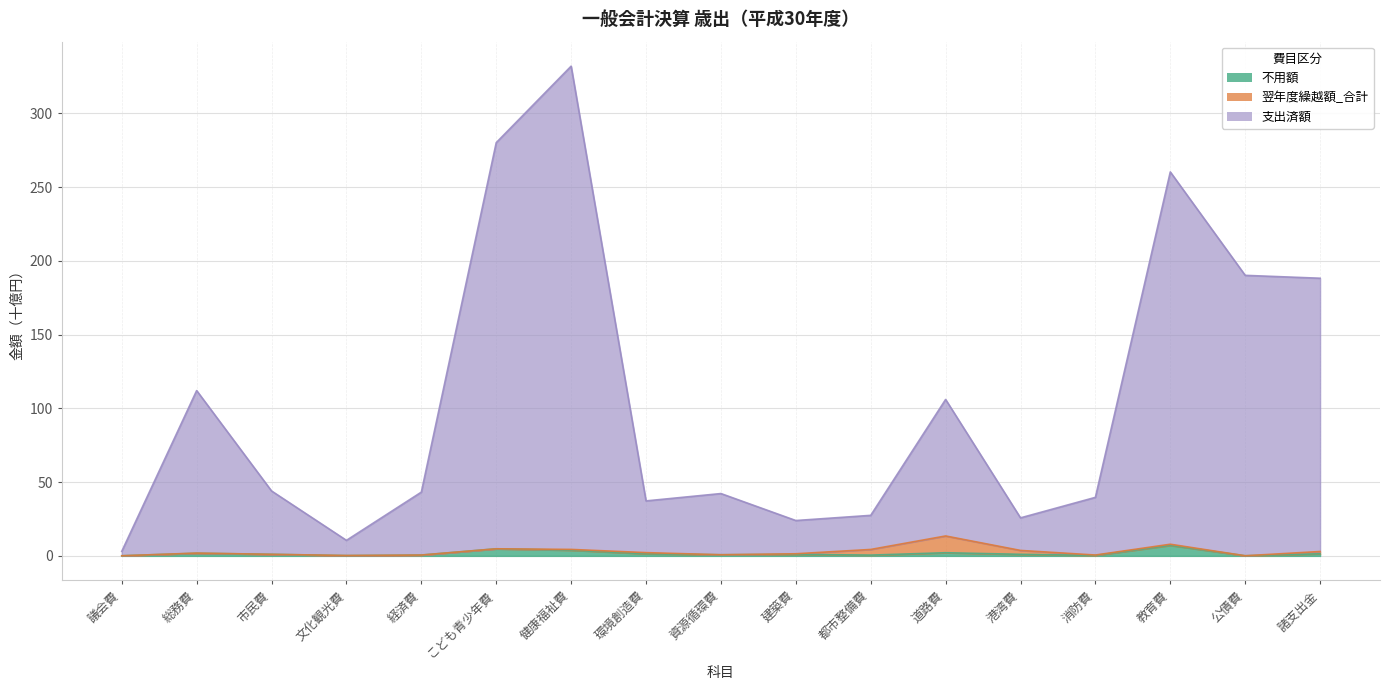

True or false: 支出済額 and 不用額 cross at least once.

False